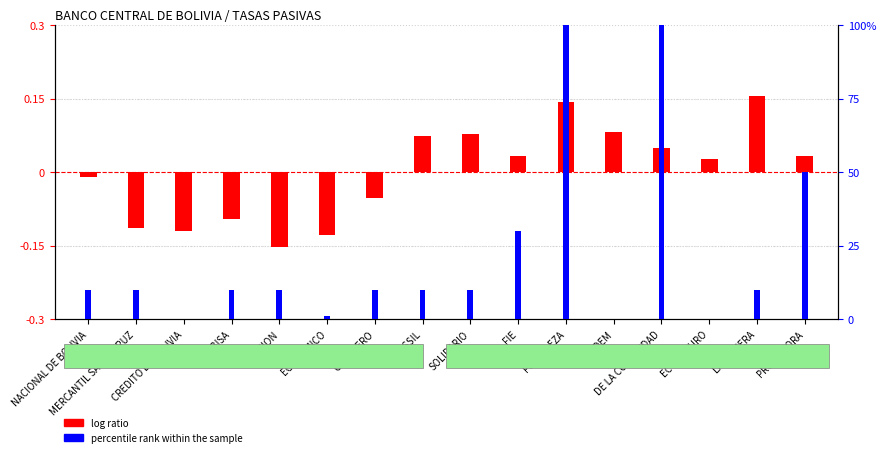

True or false: log ratio has a value of 0.3 at FIE.

True